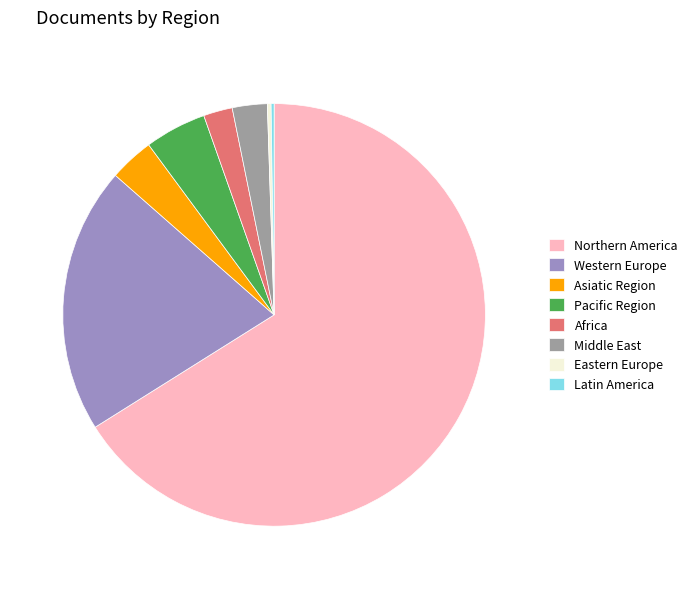

Which slice is the largest?

Northern America